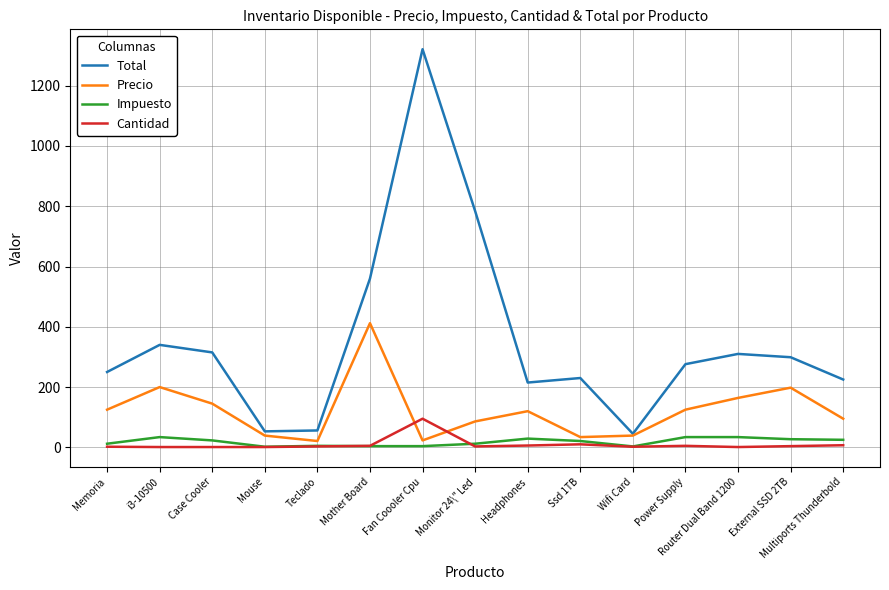

Where is Total nearest to the value 683?

Monitor 24\" Led